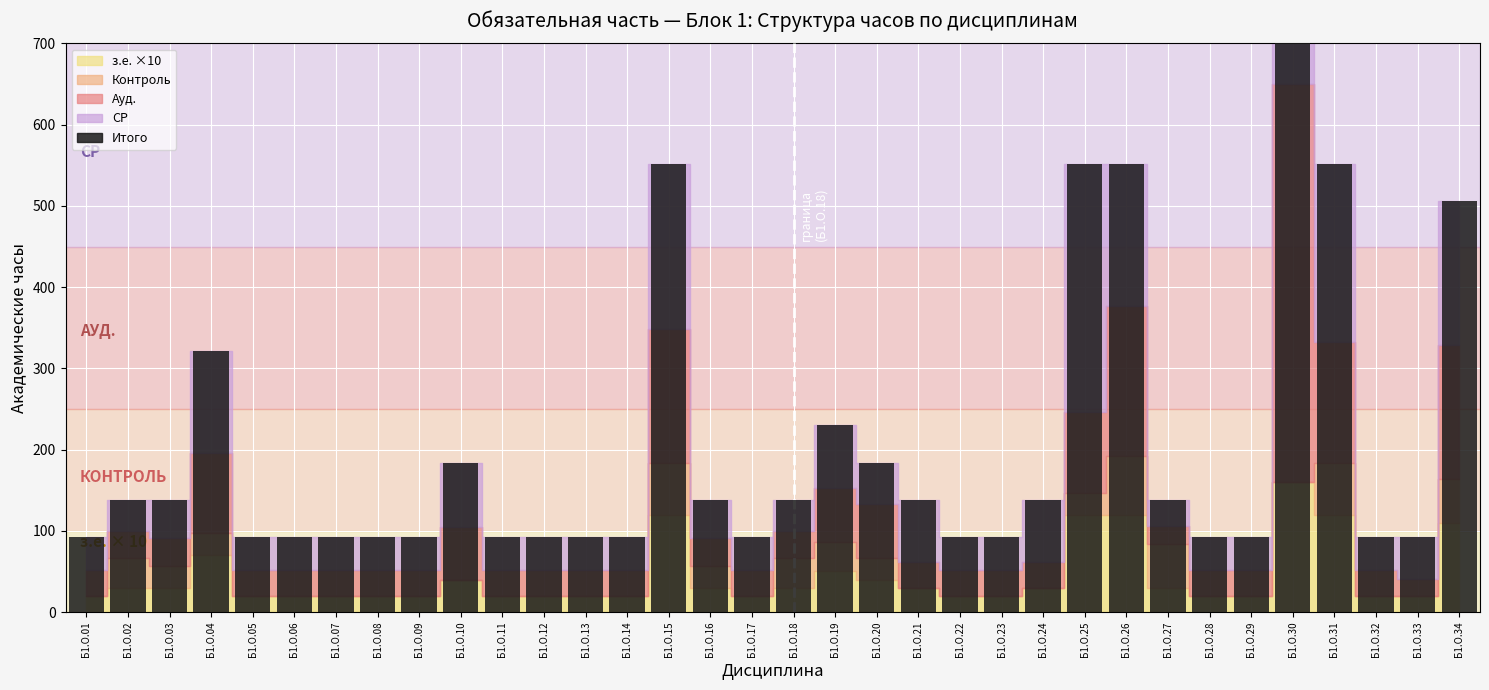

Which has a higher value, Б1.О.09 or Б1.О.25?

Б1.О.25